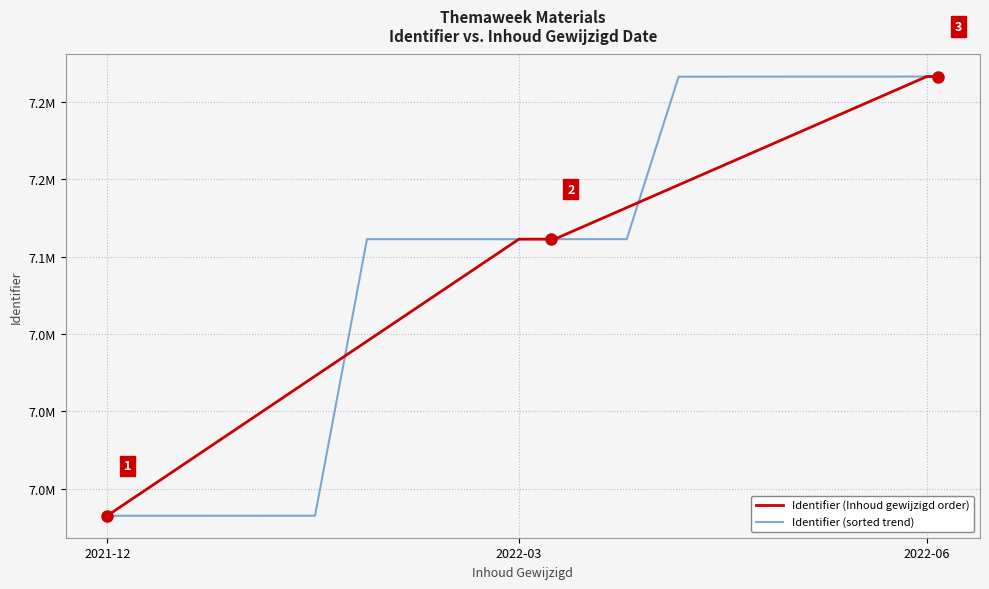

True or false: Identifier (Inhoud gewijzigd order) has more than 1 interior local peaks.

True